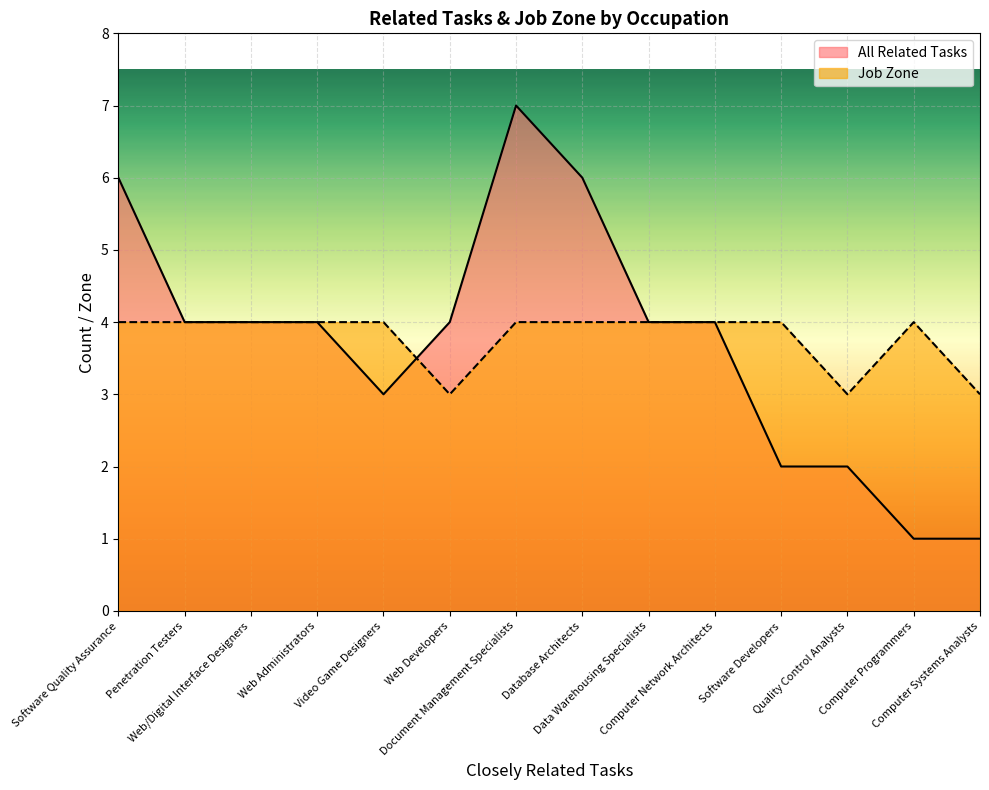

List the labels in order of All Related Tasks value, largest first.

Document Management Specialists, Software Quality Assurance, Database Architects, Penetration Testers, Web/Digital Interface Designers, Web Administrators, Web Developers, Data Warehousing Specialists, Computer Network Architects, Video Game Designers, Software Developers, Quality Control Analysts, Computer Programmers, Computer Systems Analysts